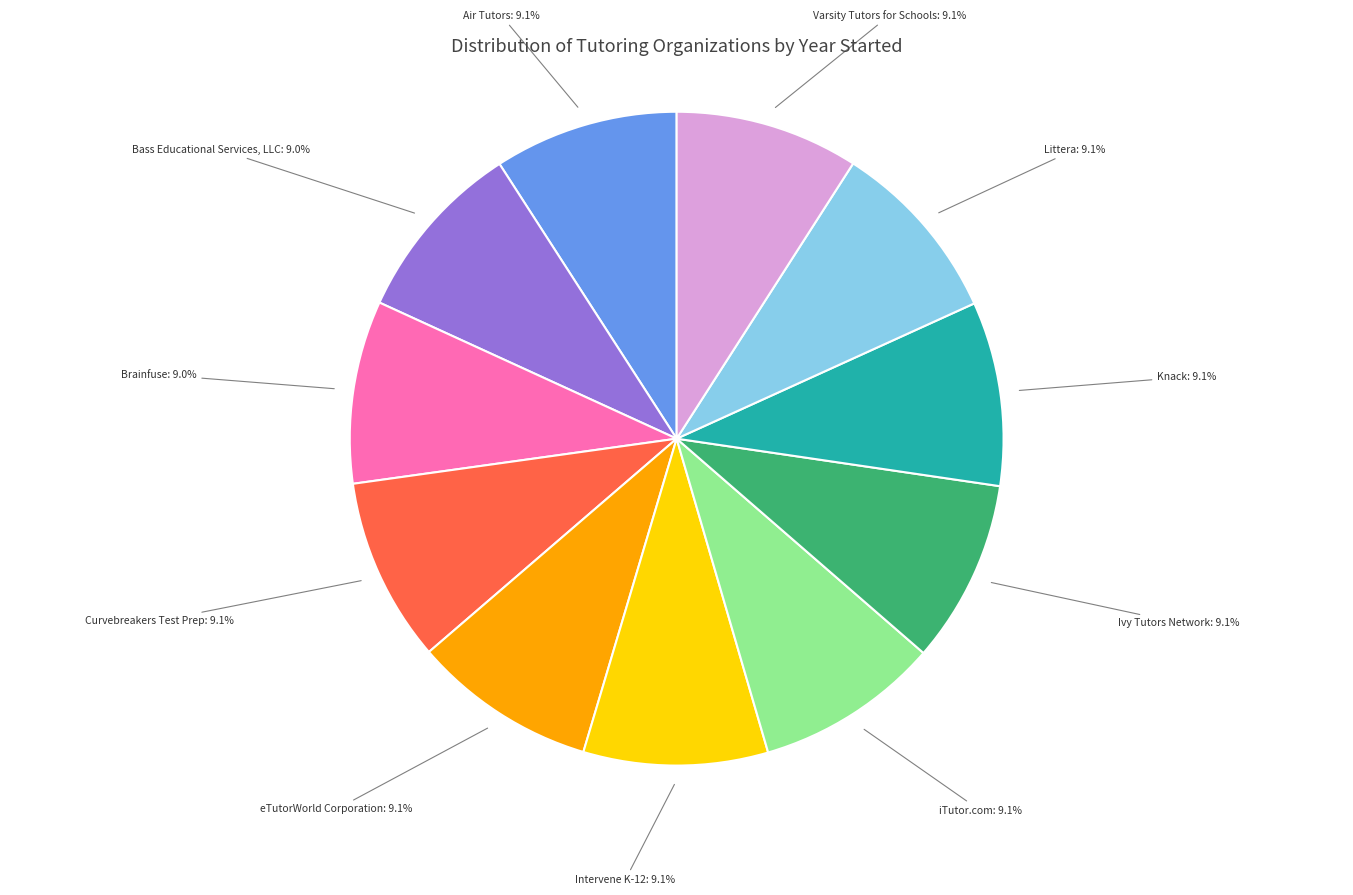

Does Brainfuse represent more than half of the total?

No